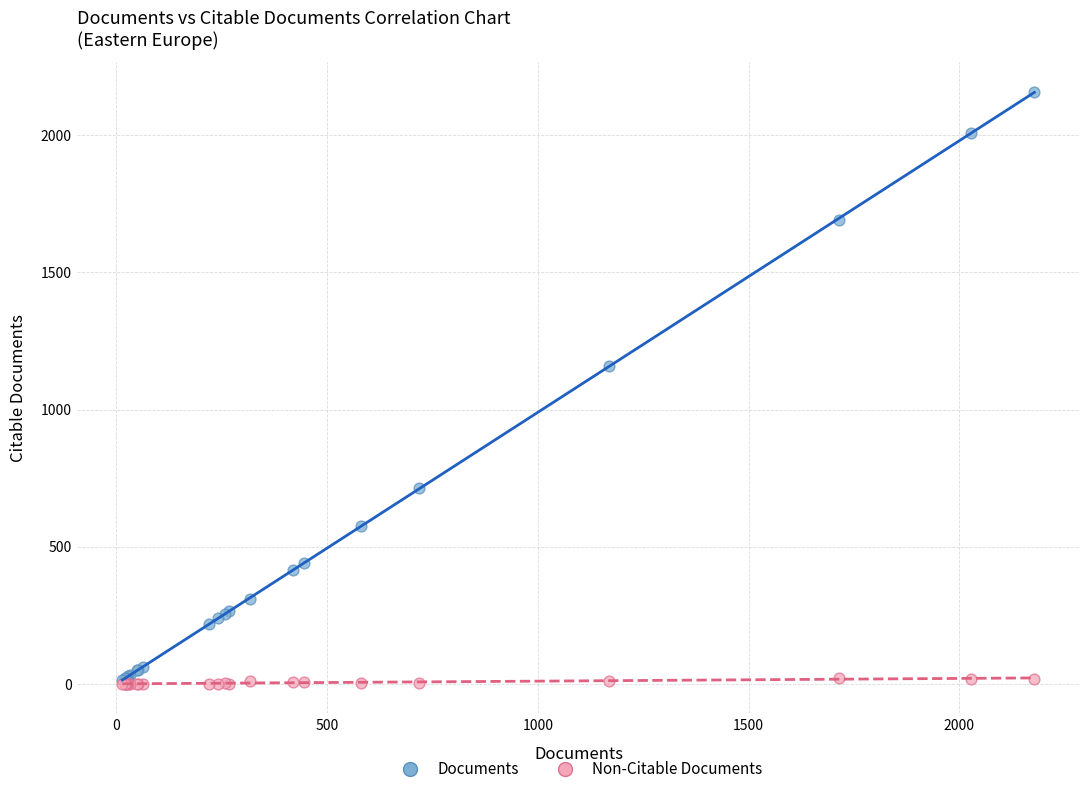

Across all series, what Y value is closest to 1079?

1157